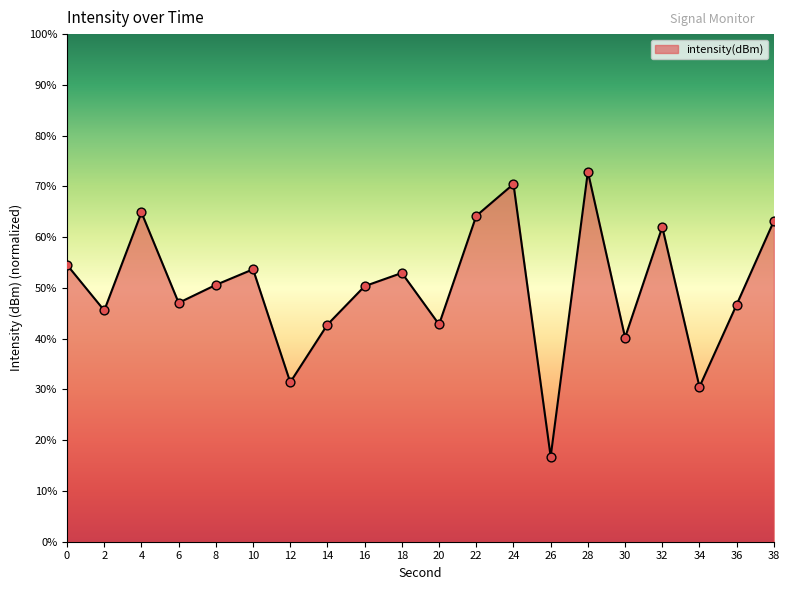

Which has a higher value, 6 or 28?

28